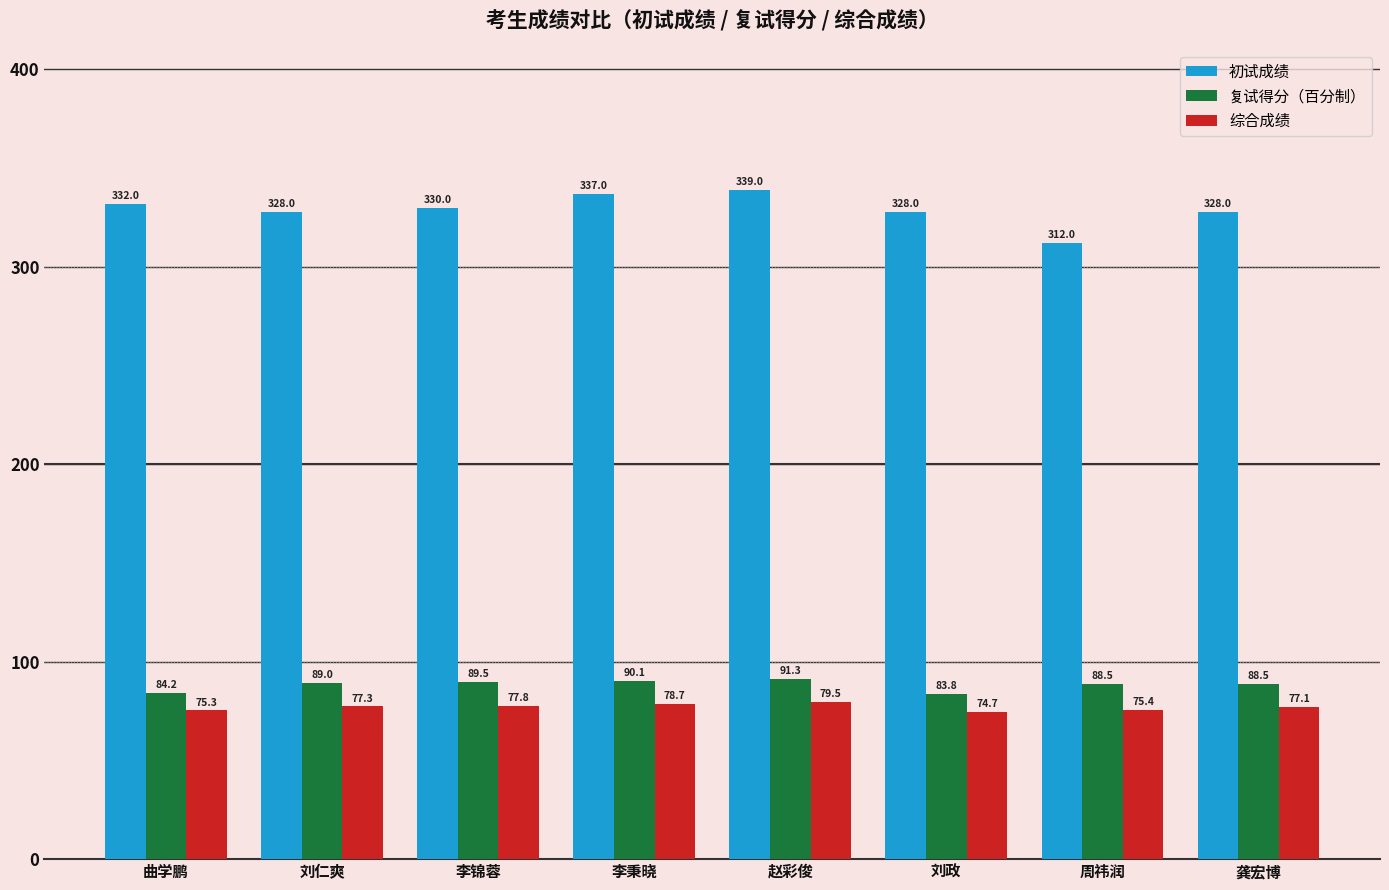

Are the bars grouped side by side (vs. stacked)?

Yes